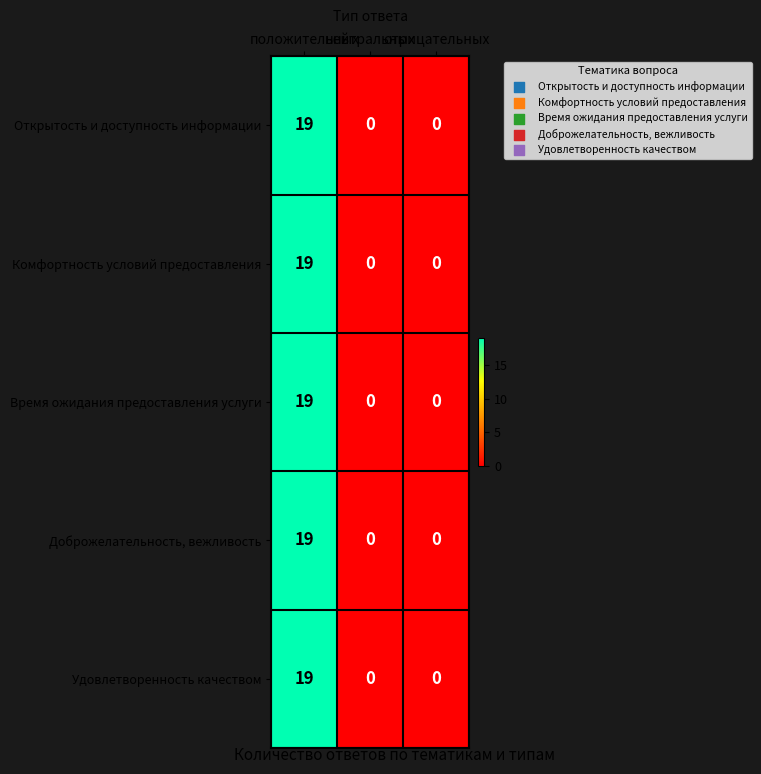

How many Удовлетворенность качеством values are between 0 and 19?

3